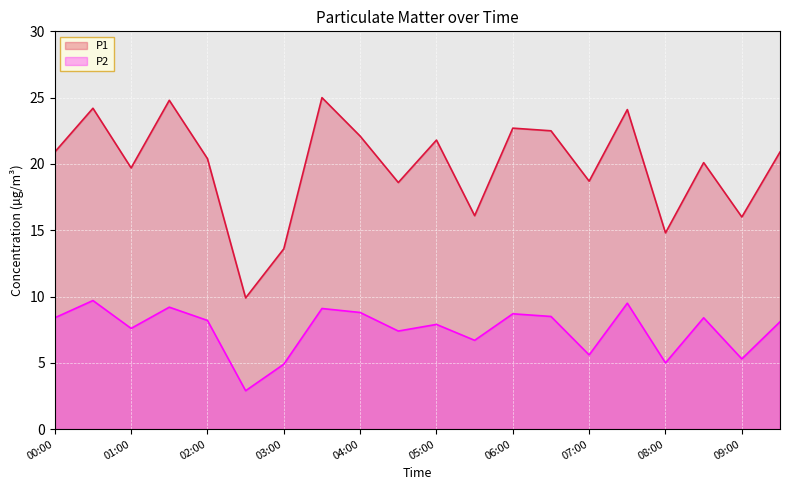

Does the chart display data point markers on the line(s)?

No